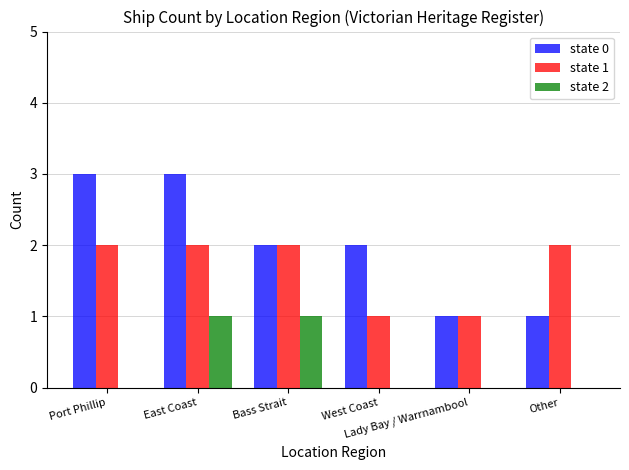

What are all the series names shown in the legend?

state 0, state 1, state 2